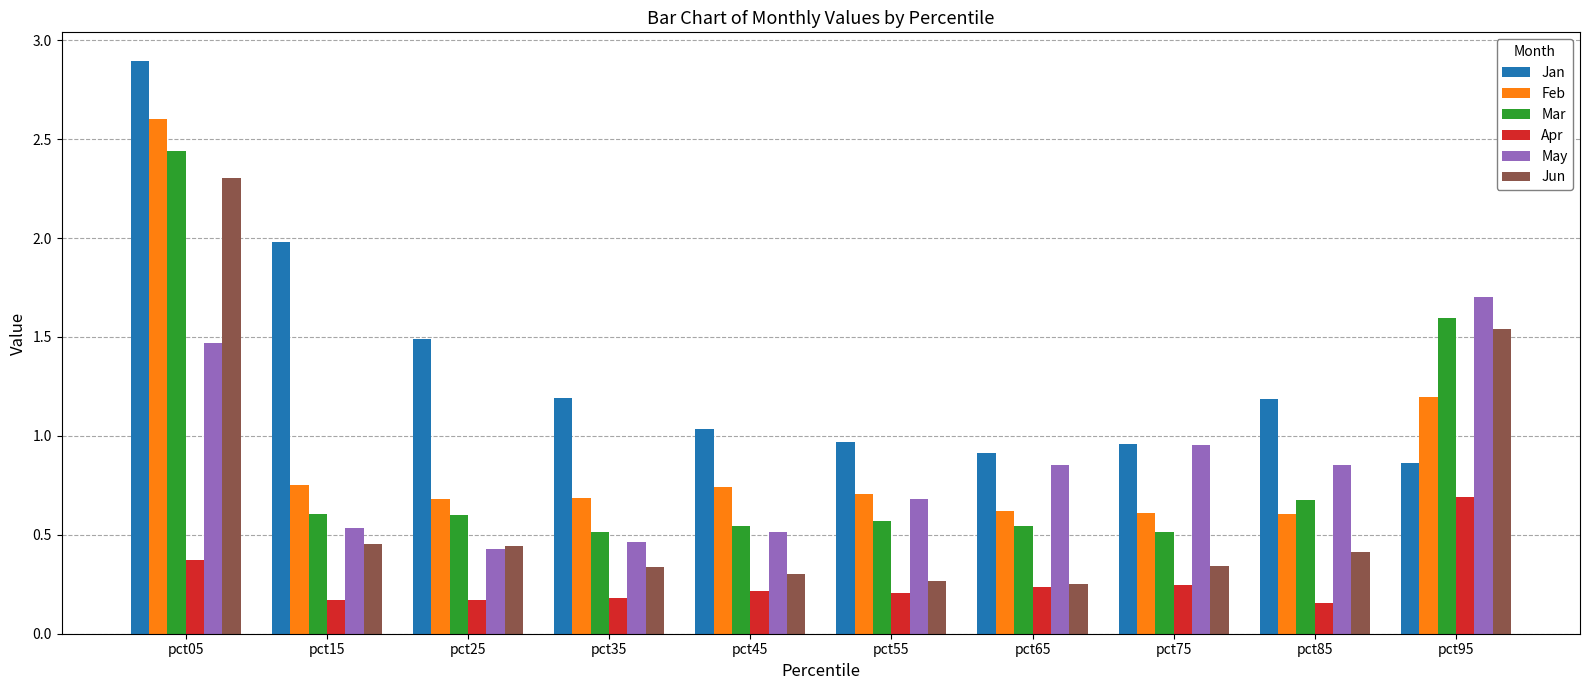

List the series in order of their peak value, lowest first.

Apr, May, Jun, Mar, Feb, Jan